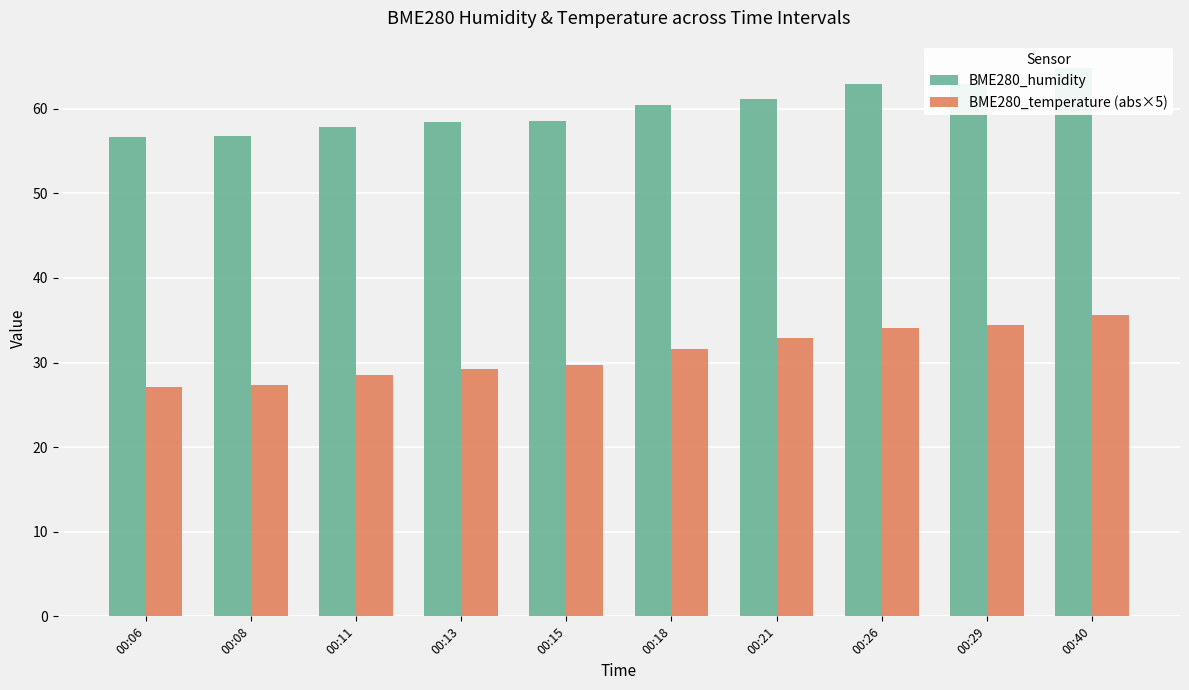

At 00:13, list the series in order from largest to smallest.

BME280_humidity, BME280_temperature (abs×5)